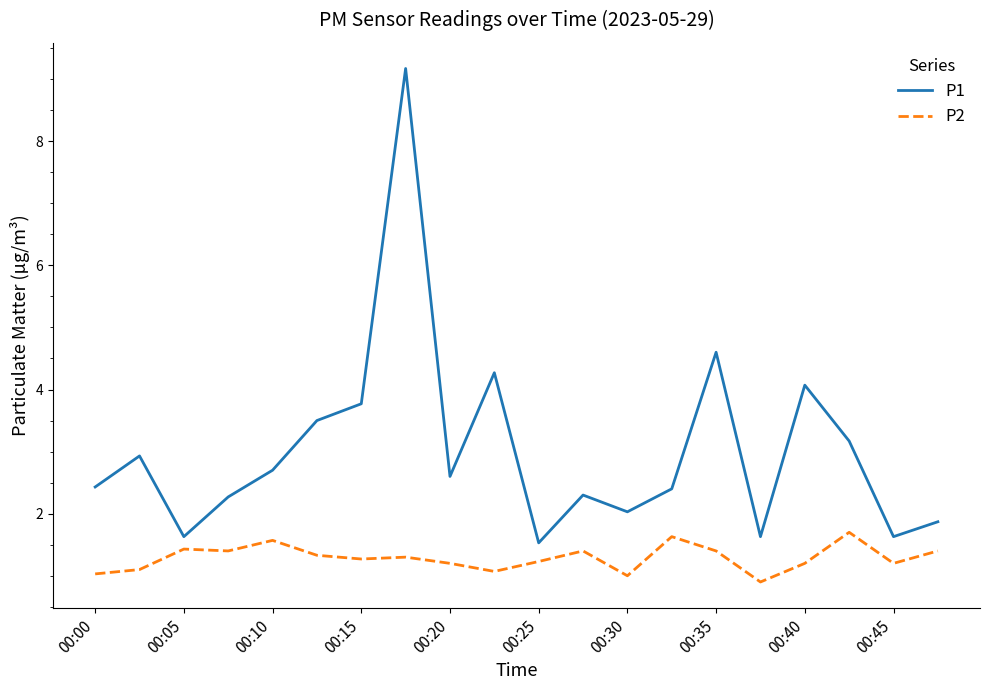

What is the difference between the maximum and minimum values in the P2 series?

0.8